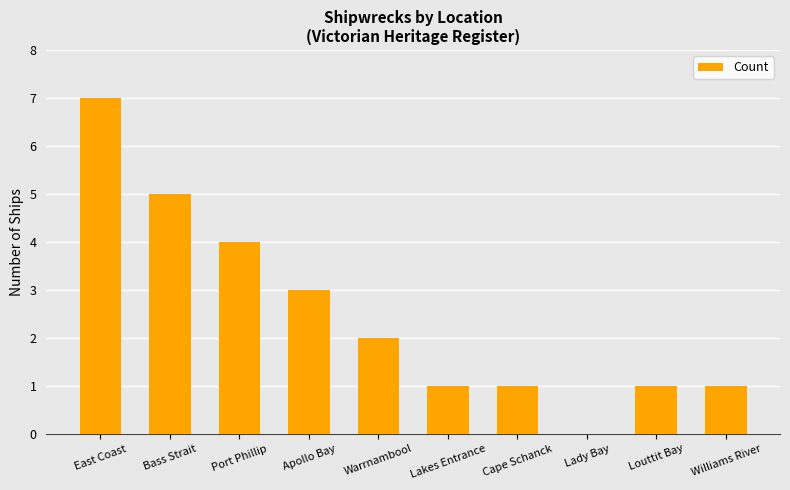

What is the sum of all values?

25